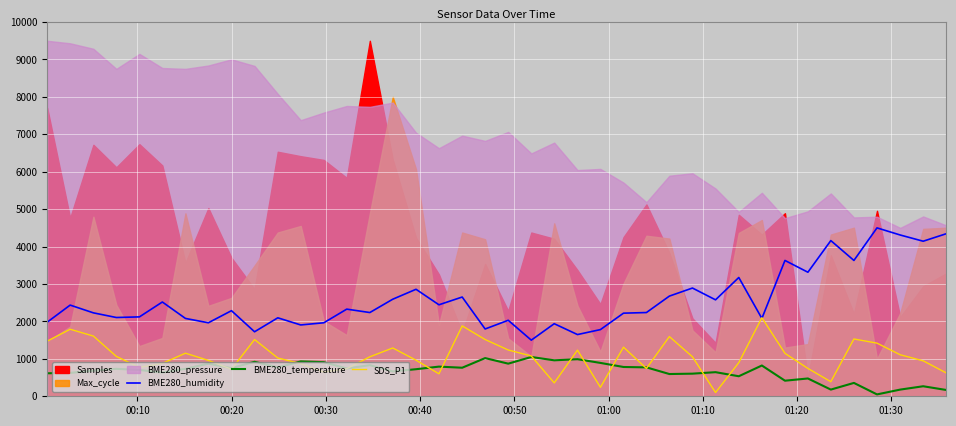

True or false: BME280_temperature and BME280_humidity intersect in this chart.

False